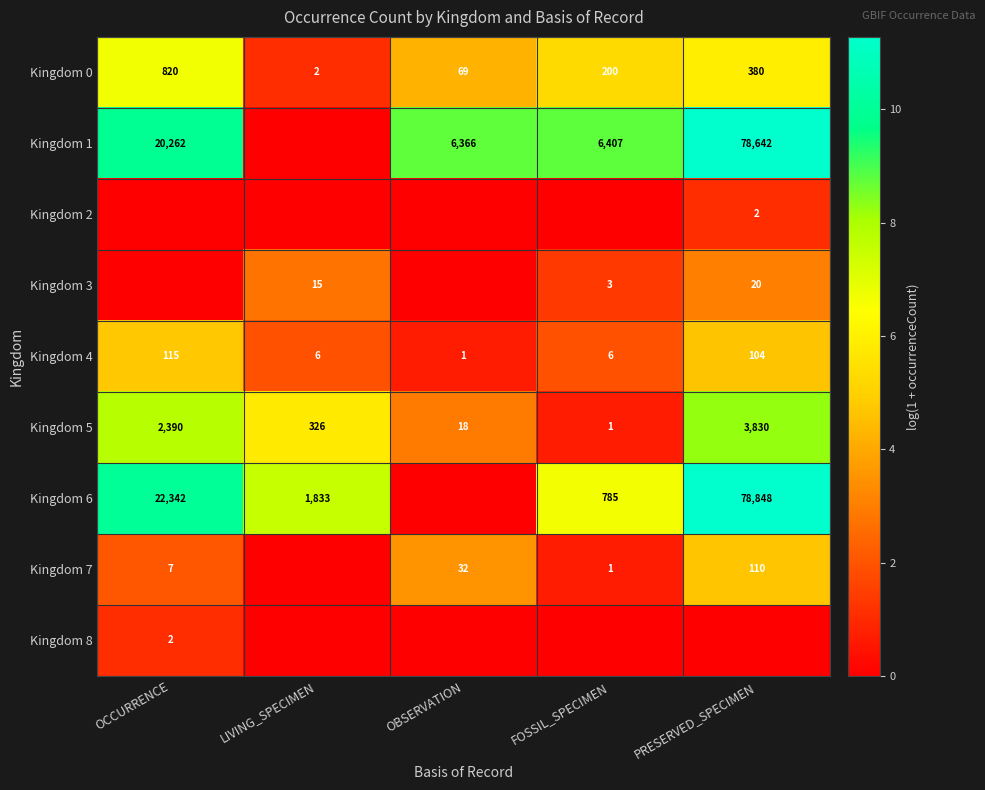

At which label does Kingdom 5 reach its minimum?

FOSSIL_SPECIMEN